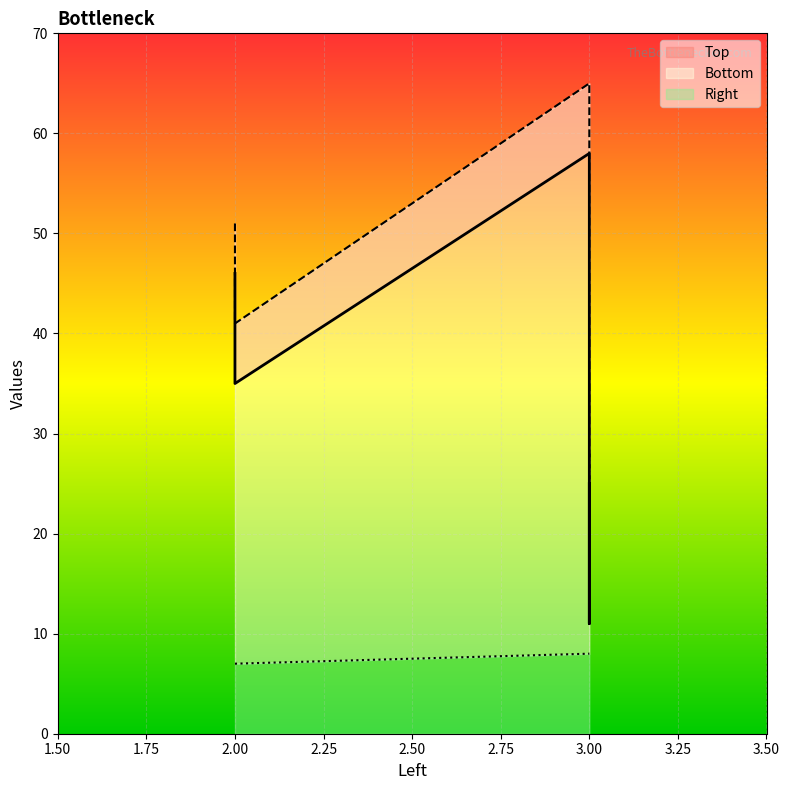

True or false: Top and Right intersect in this chart.

False